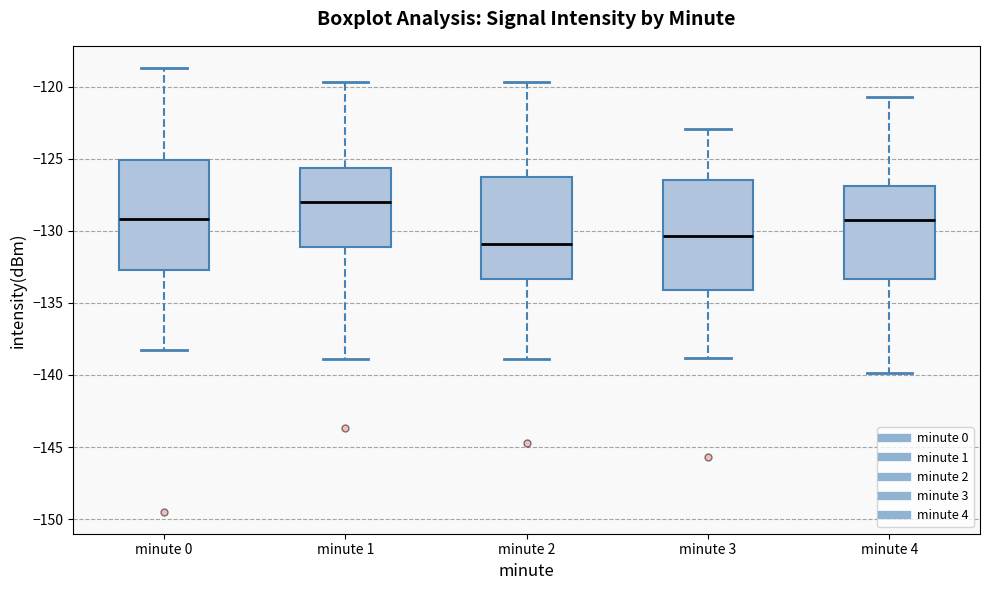

Which box has the highest median line?

minute 1